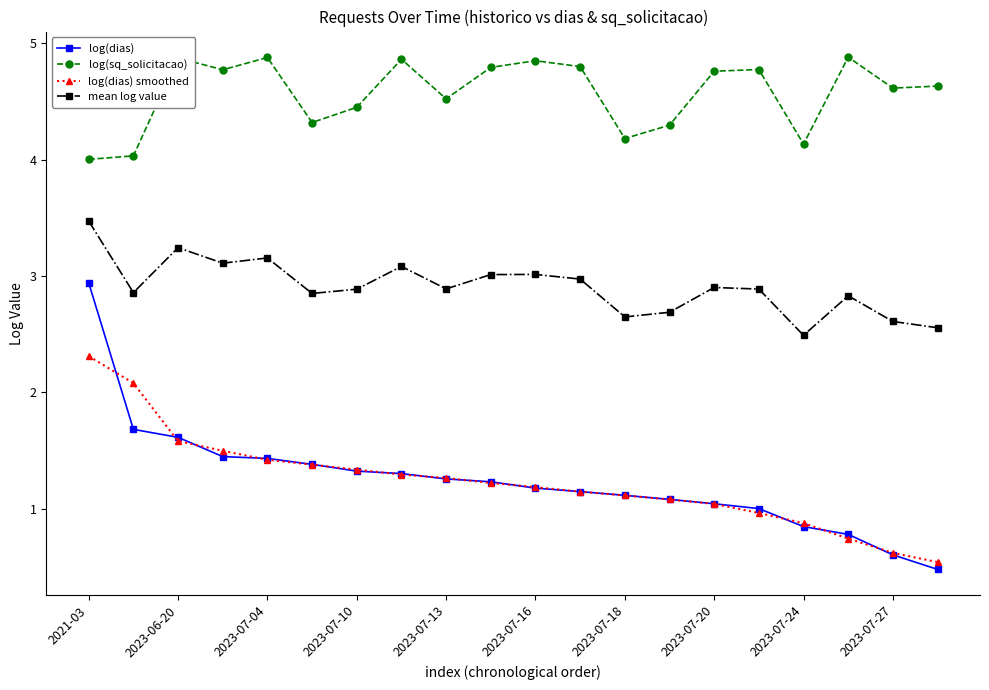

How many values in the log(dias) smoothed series are below 1?

5